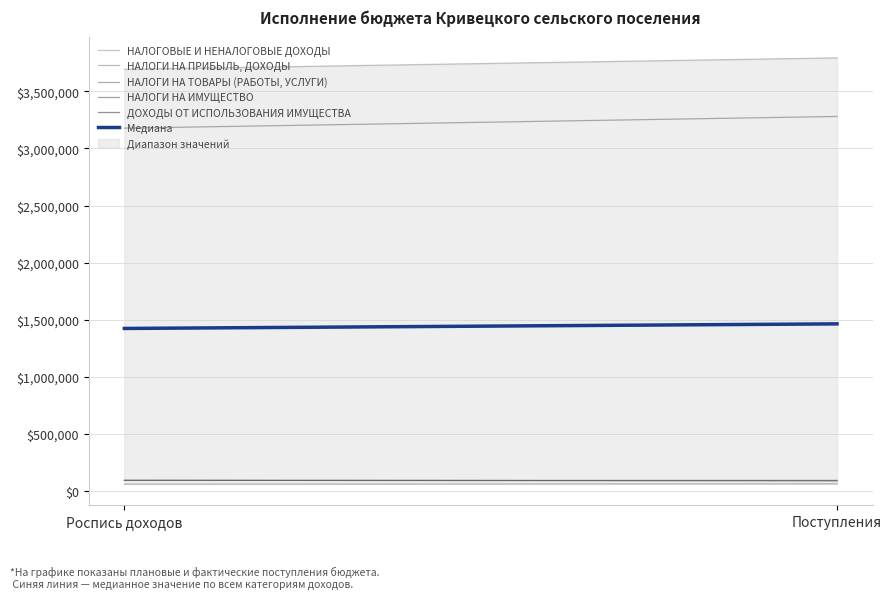

Where does the НАЛОГИ НА ИМУЩЕСТВО series first go above 96341?

Поступления